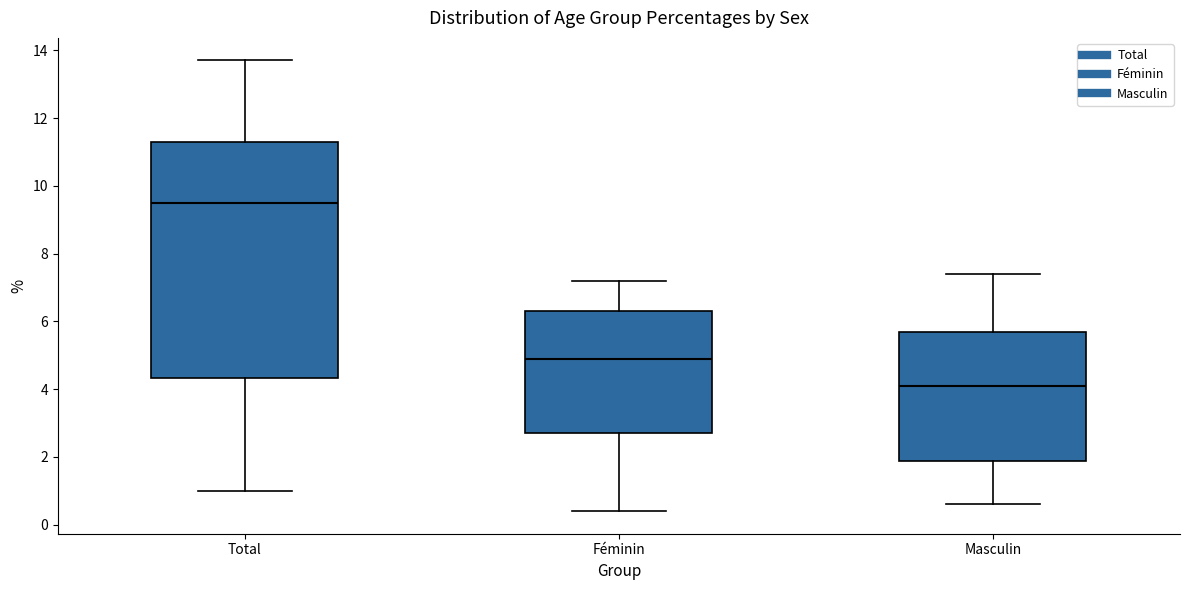

Which box's median line is the highest?

Total